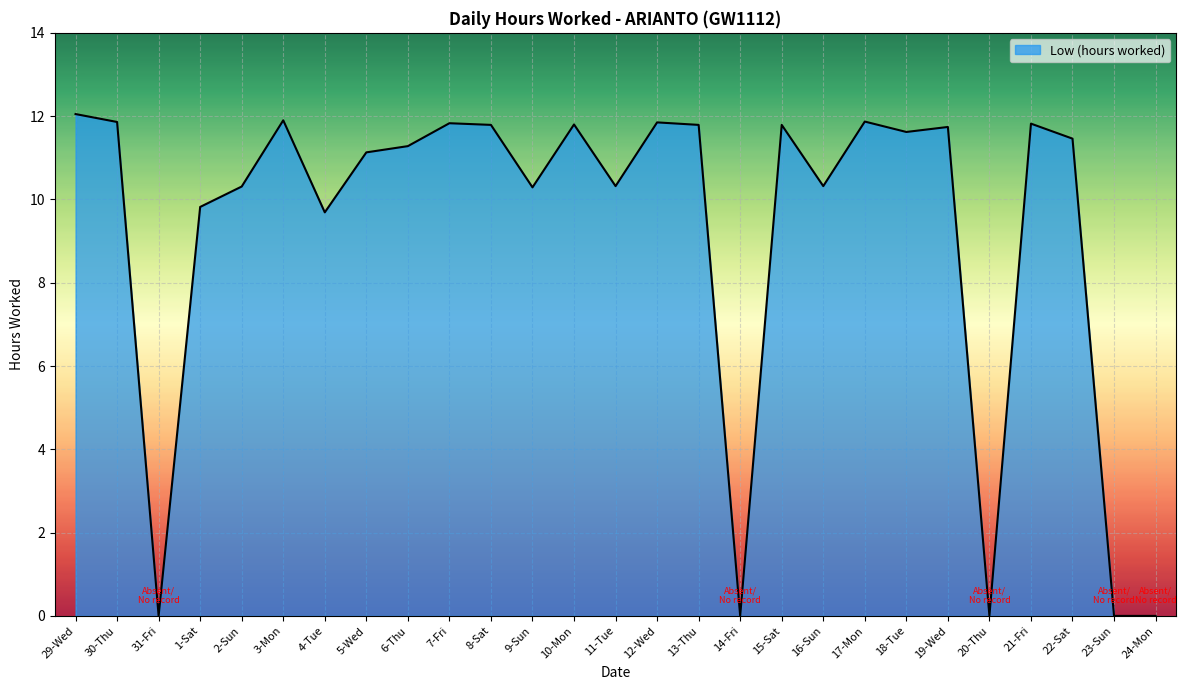

Approximately how many times larger is the value at 17-Mon compared to 5-Wed?

1.1